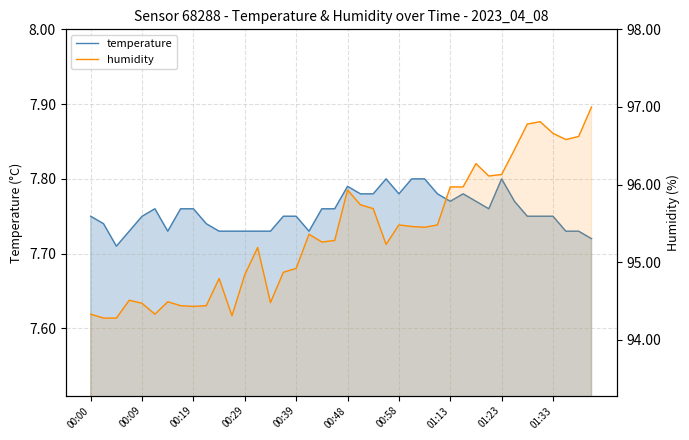

What is the minimum value for temperature?

7.7